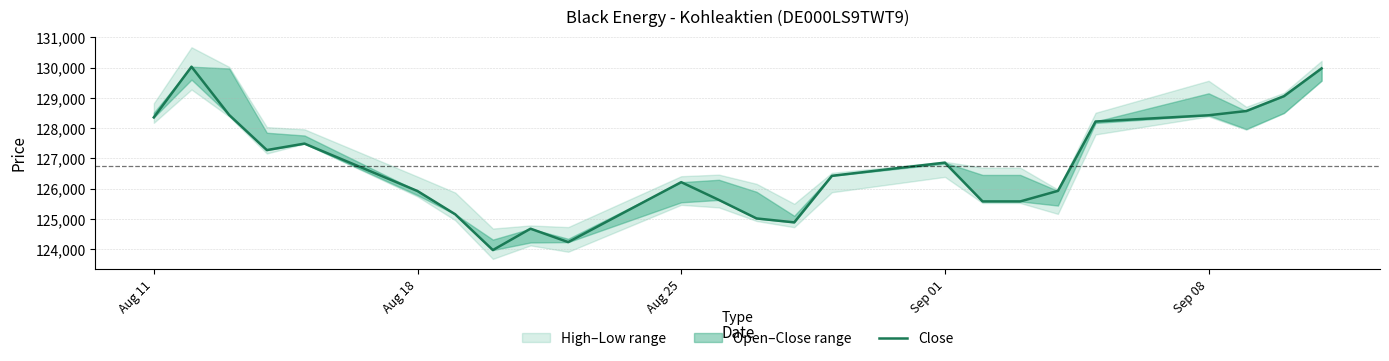

What is the sum of all values?

3041905